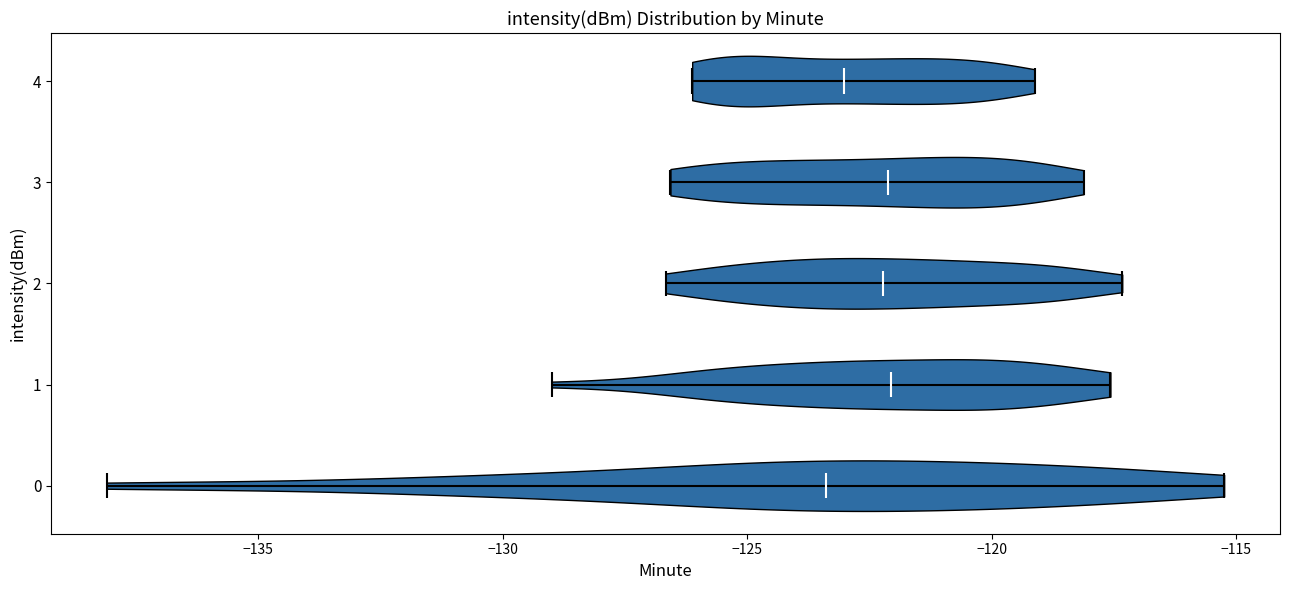

Reading bottom to top, read every violin against the x-axis: where its median line is, and the lowest and highest points it reaches. The values are not printed on the chart, so give them approximately, as read against the axis.

0: median line -123.5, lowest point -138.0, highest point -115.5
1: median line -122.0, lowest point -129.0, highest point -117.5
2: median line -122.0, lowest point -126.5, highest point -117.5
3: median line -122.0, lowest point -126.5, highest point -118.0
4: median line -123.0, lowest point -126.0, highest point -119.0